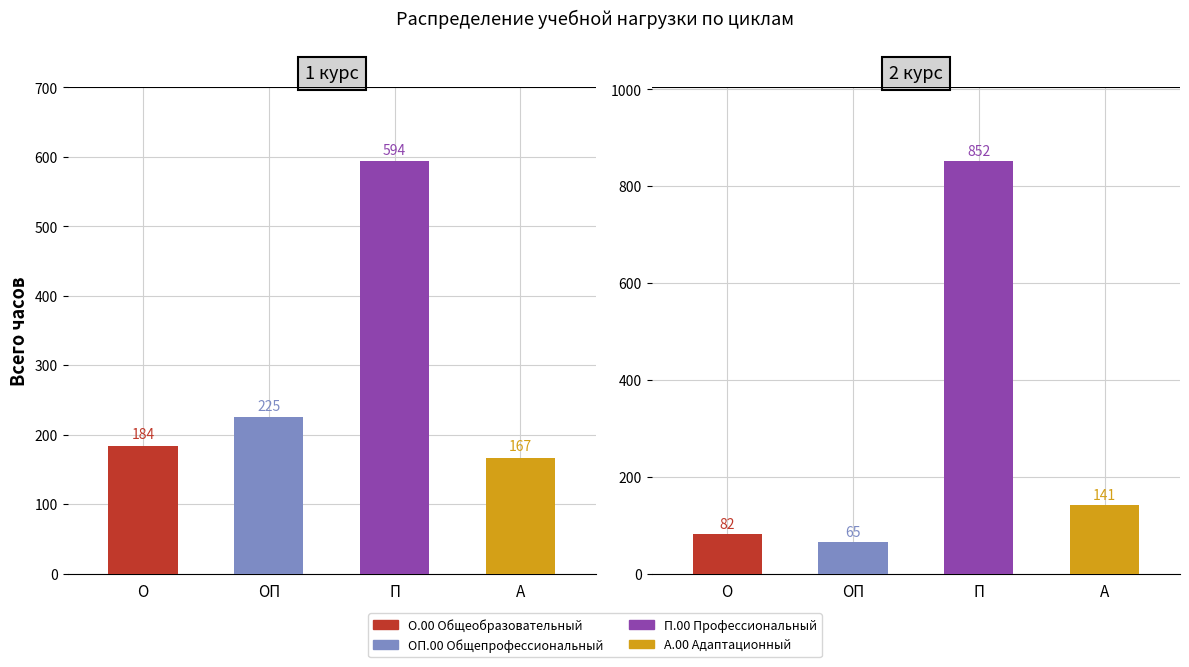

How many distinct data groups are displayed?

4